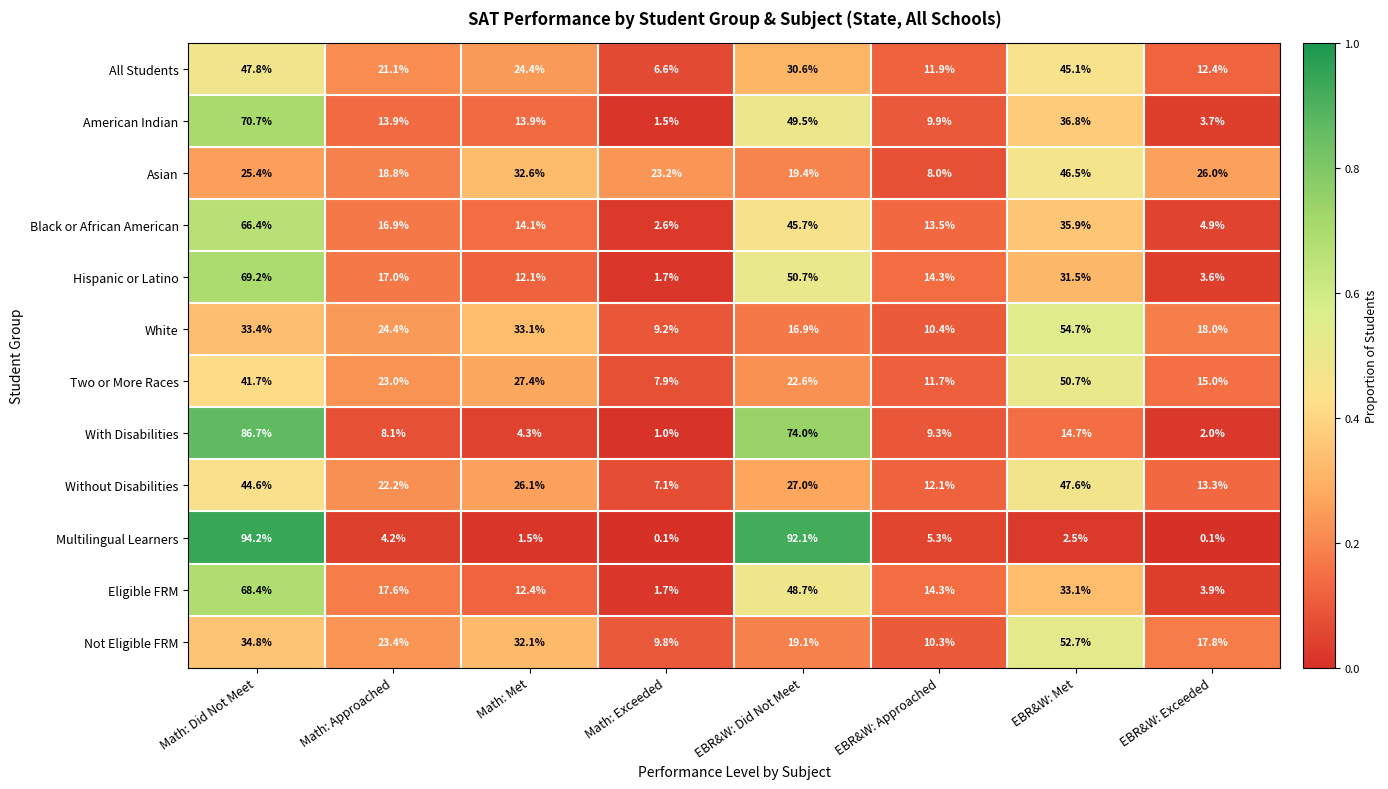

Is the value of Not Eligible FRM at Math: Did Not Meet greater than the value of All Students at EBR&W: Approached?

Yes